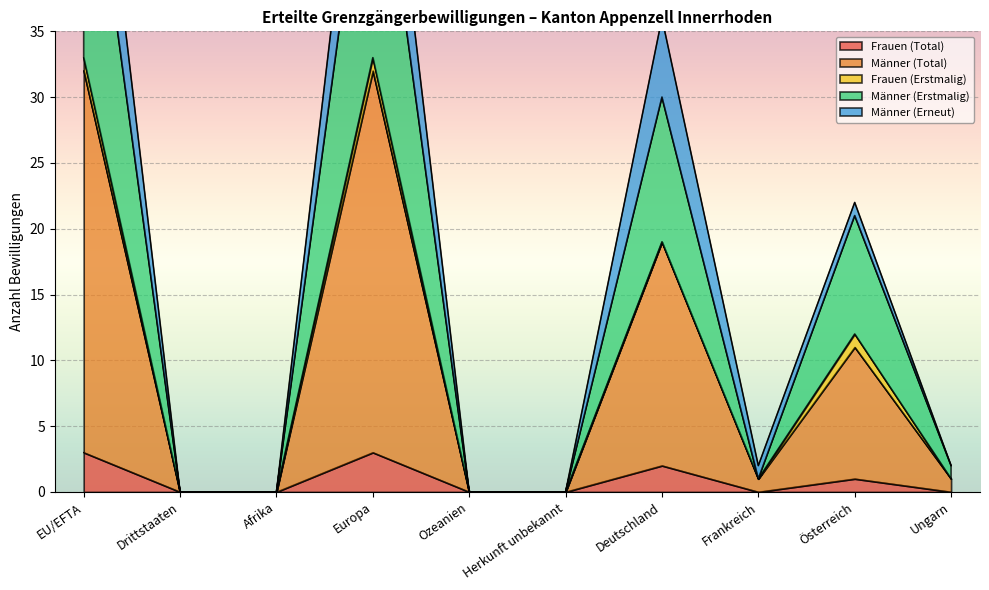

True or false: Männer (Erstmalig) has a value of 22 at Drittstaaten.

False